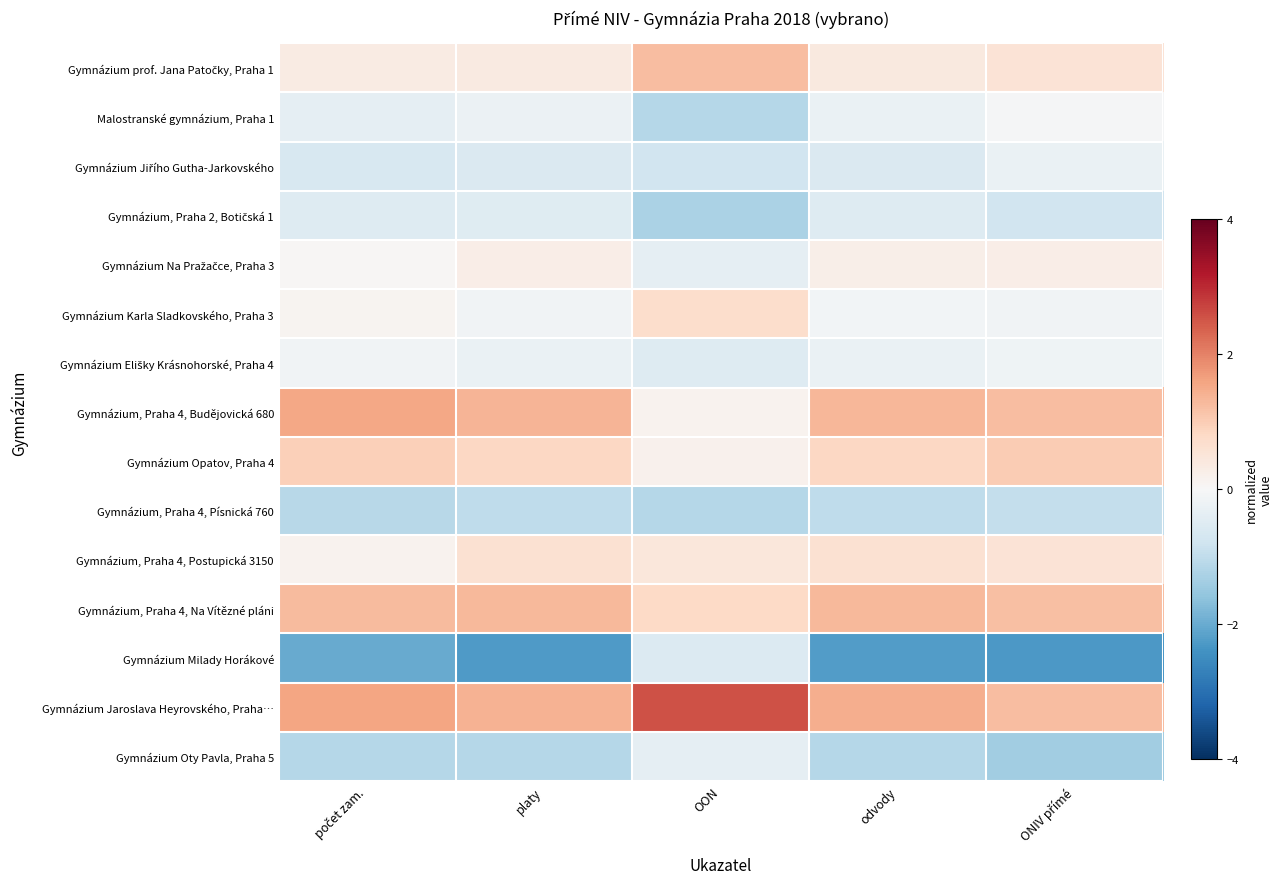

Which has a higher value, ONIV přímé or OON?

OON